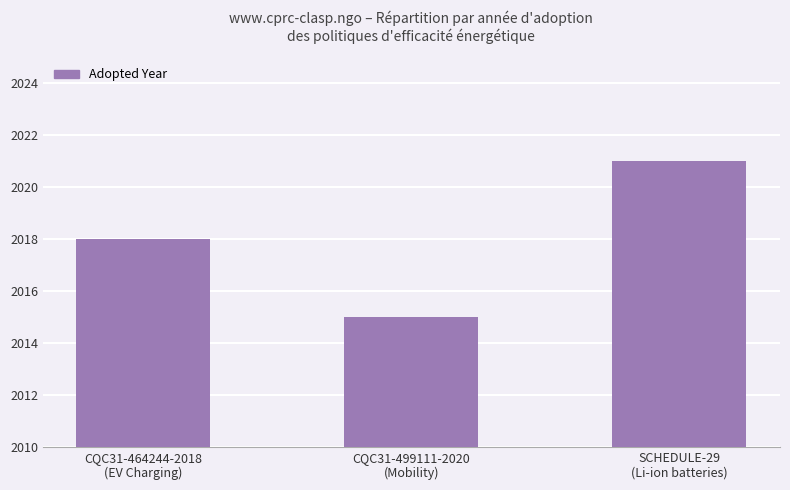

Which has a higher value, SCHEDULE-29
(Li-ion batteries) or CQC31-499111-2020
(Mobility)?

SCHEDULE-29
(Li-ion batteries)